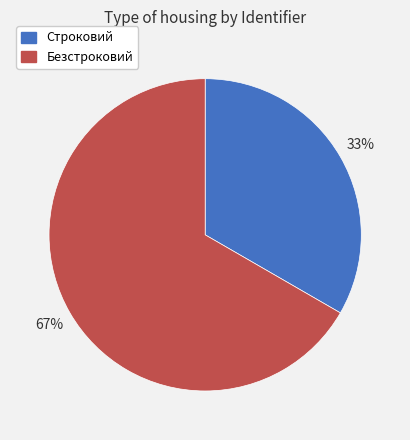

Does Безстроковий represent more than half of the total?

Yes